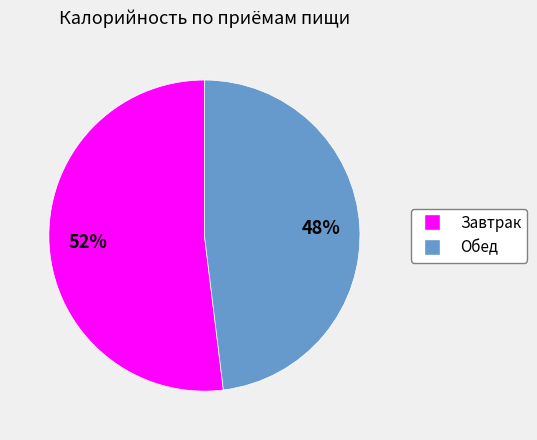

How many slices are in this pie chart?

2